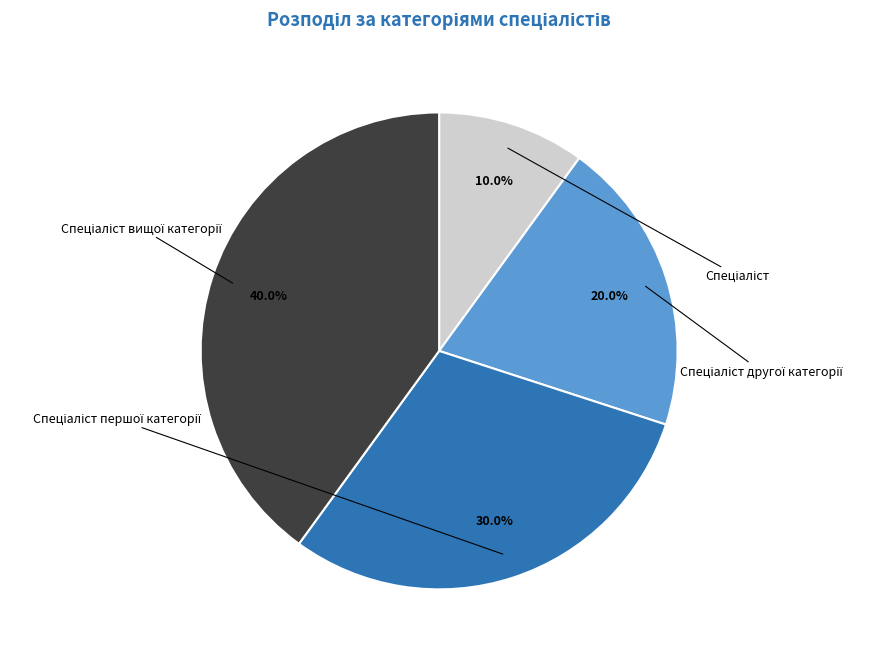

To the nearest percent, what percentage of the pie is Спеціаліст другої категорії?

20%